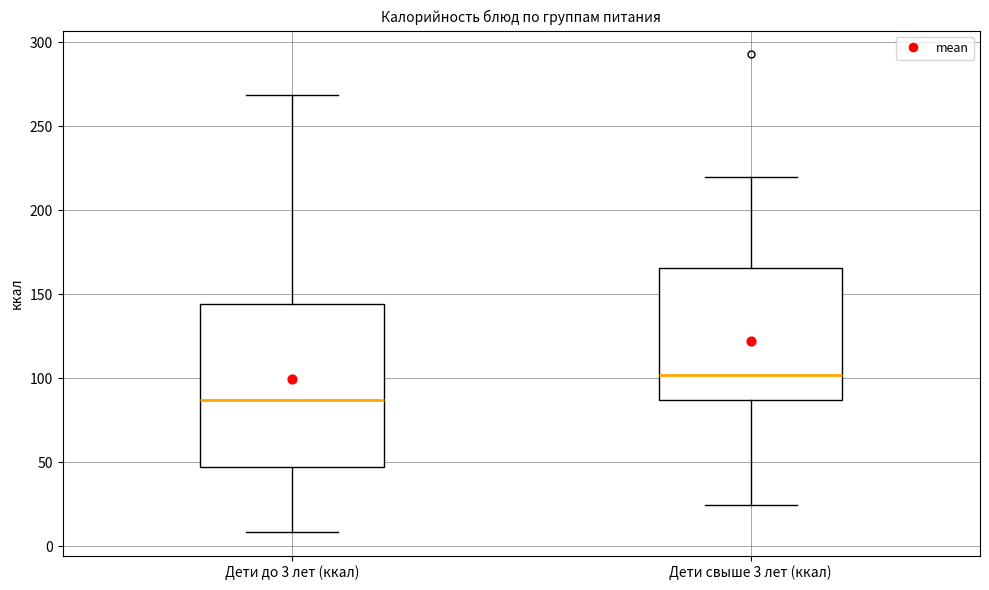

Which box's median line is the highest?

Дети свыше 3 лет (ккал)